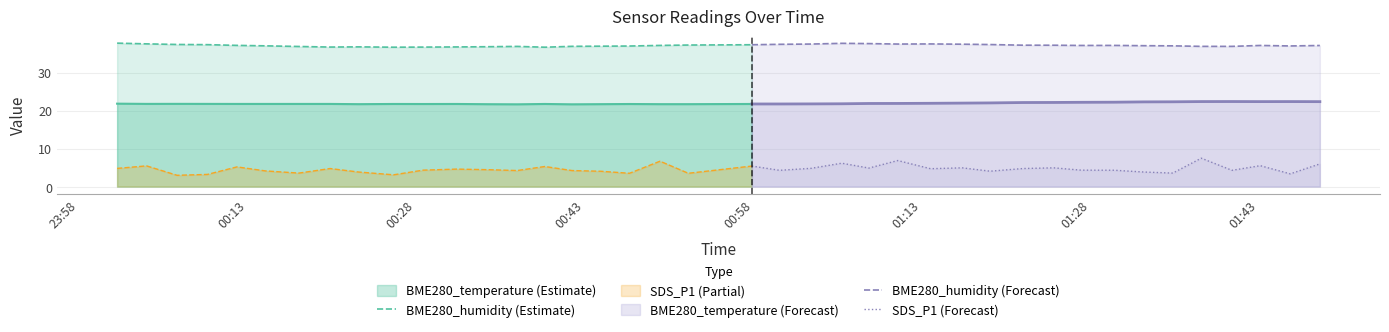

Reading left to right, transcribe all the data shown in this chart.

BME280_temperature: 21.8	21.8	21.8	21.8	21.7	21.7	21.7	21.7	21.7	21.7	21.7	21.7	21.7	21.6	21.7	21.6	21.7	21.7	21.7	21.7	21.7	21.7	21.8	21.8	21.9	21.9	21.9	22.0	22.0	22.1	22.1	22.2	22.2	22.3	22.3	22.4	22.4	22.4	22.4	22.3
BME280_humidity: 37.7	37.5	37.4	37.3	37.1	37.0	36.9	36.7	36.8	36.7	36.7	36.7	36.8	36.9	36.7	36.9	36.9	37.0	37.1	37.2	37.3	37.4	37.5	37.7	37.6	37.5	37.5	37.5	37.4	37.2	37.2	37.1	37.1	37.1	37.0	36.9	36.9	37.1	37.0	37.1
SDS_P1: 4.8	5.5	3.0	3.2	5.2	4.1	3.5	4.8	3.8	3.1	4.3	4.6	4.5	4.2	5.3	4.2	4.0	3.5	6.7	3.5	5.4	4.3	4.8	6.2	4.9	6.8	4.7	4.9	4.0	4.8	4.9	4.3	4.3	3.8	3.5	7.5	4.3	5.5	3.4	6.0